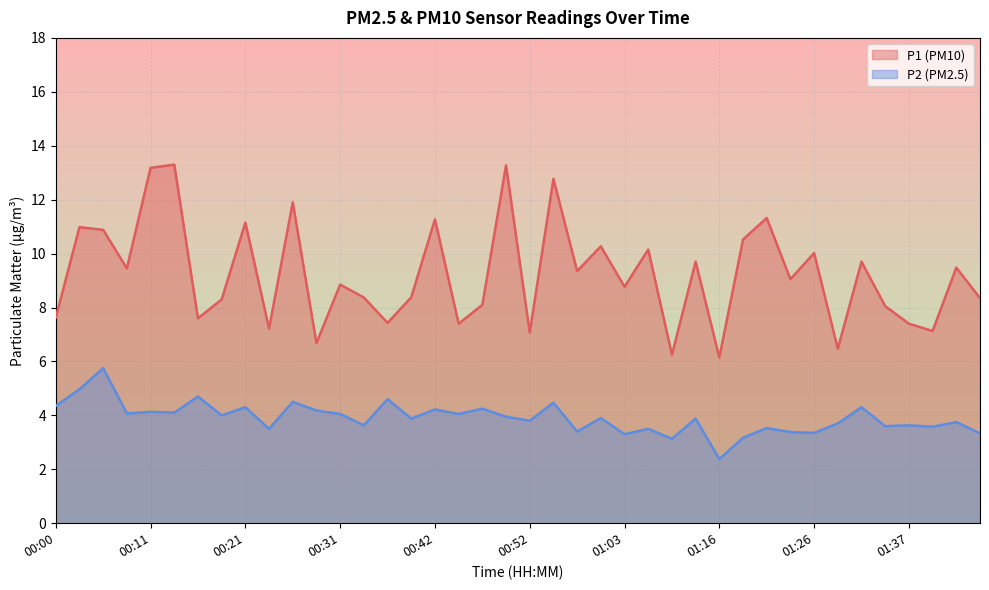

What is the minimum value for P1?

6.2